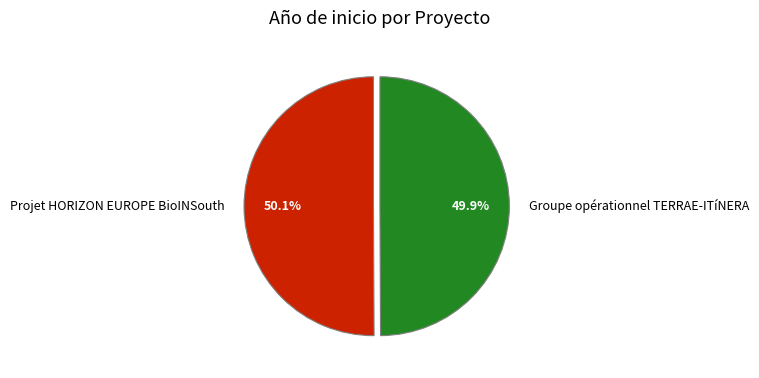

The Projet HORIZON EUROPE BioINSouth slice represents 60% of the pie. True or false?

False